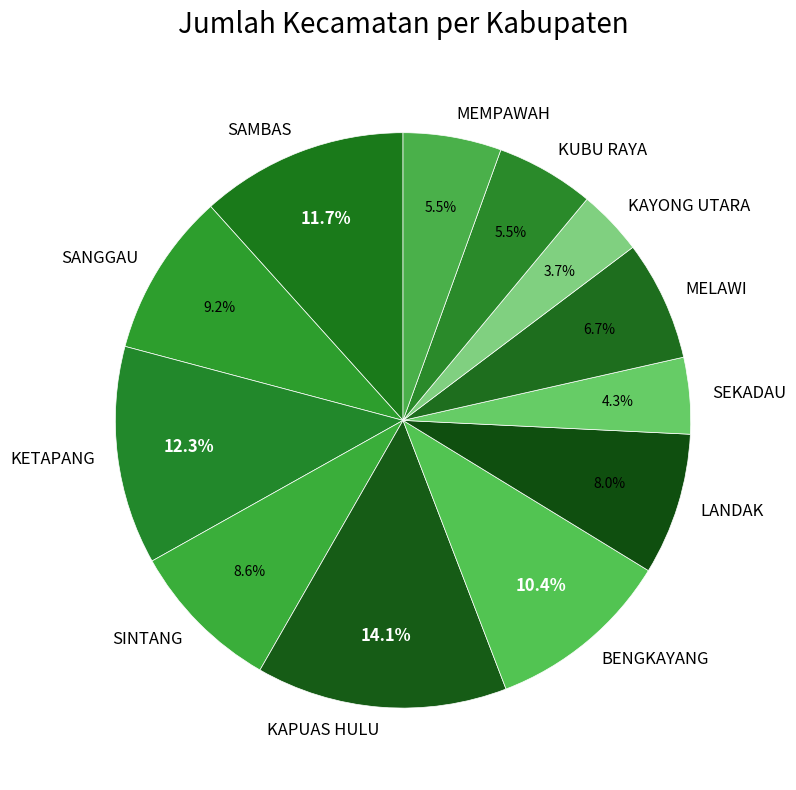

Does BENGKAYANG account for over 50% of the chart?

No